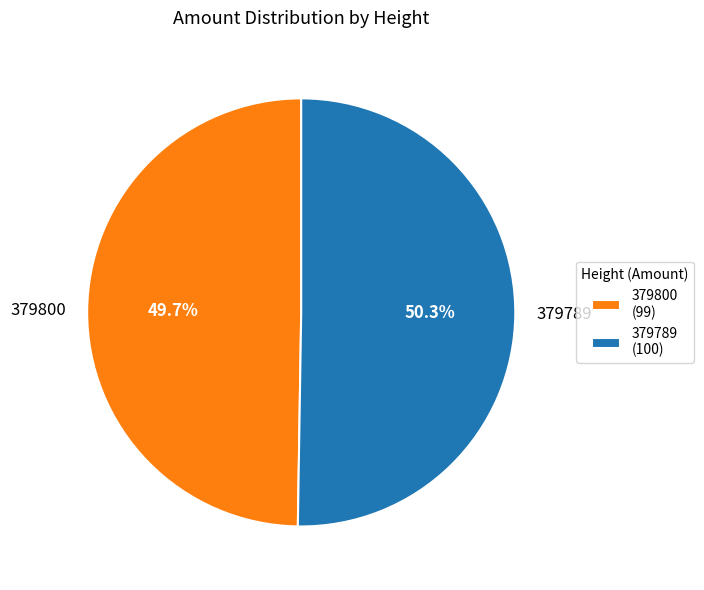

To the nearest percent, what is the difference between the largest and smallest slice percentages?

1%